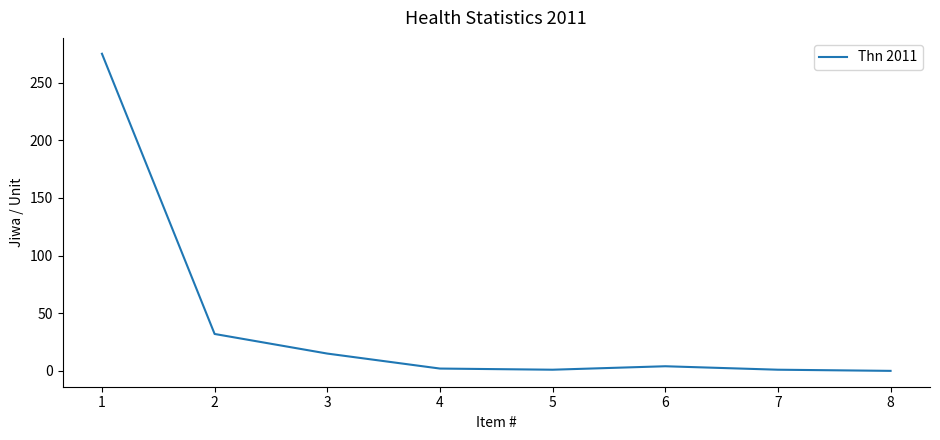

The value at 3 is 15. True or false?

True